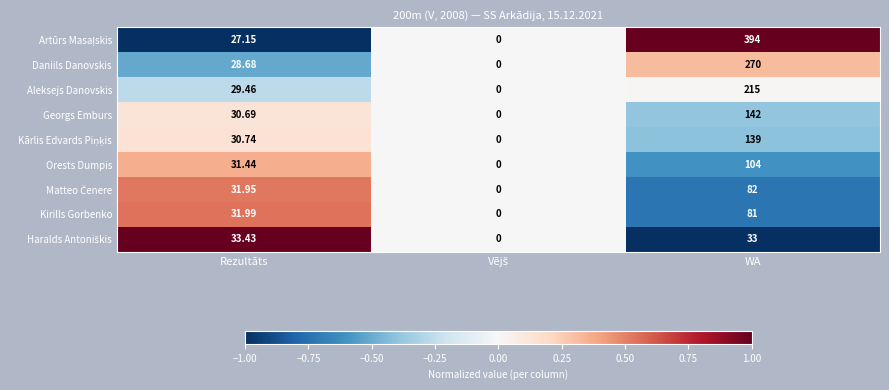

At which category is the sum across all series the highest?

WA